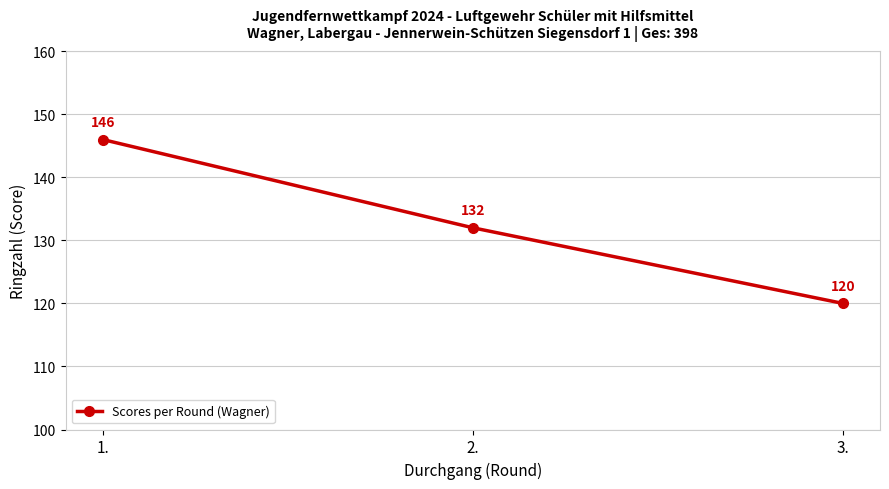

Rank the categories by value from lowest to highest.

3., 2., 1.